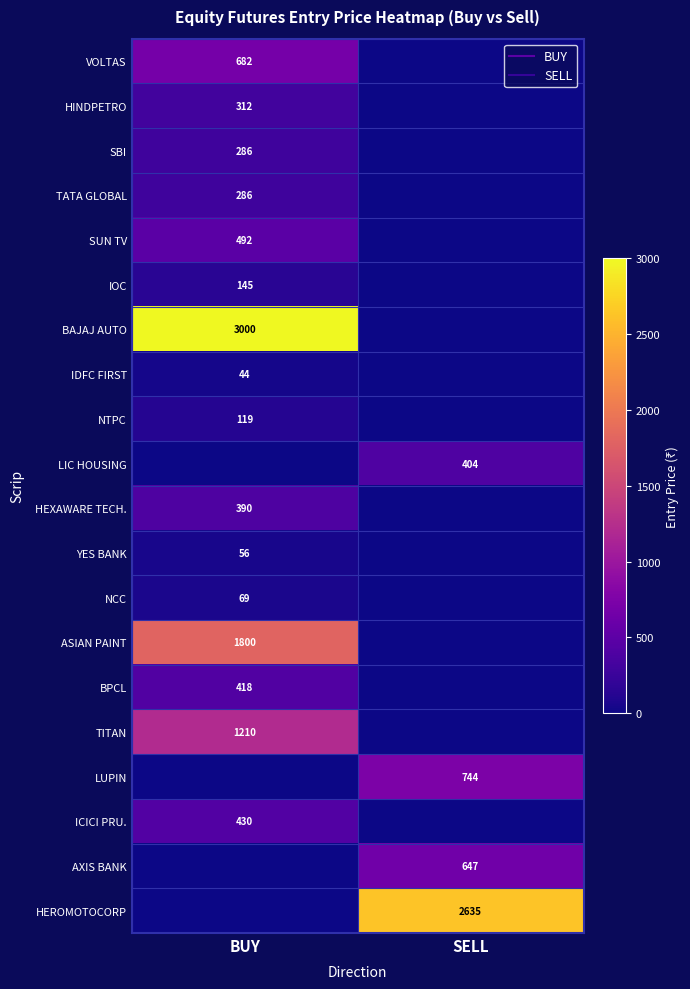

What is the total value across all series at BUY?

9740.2